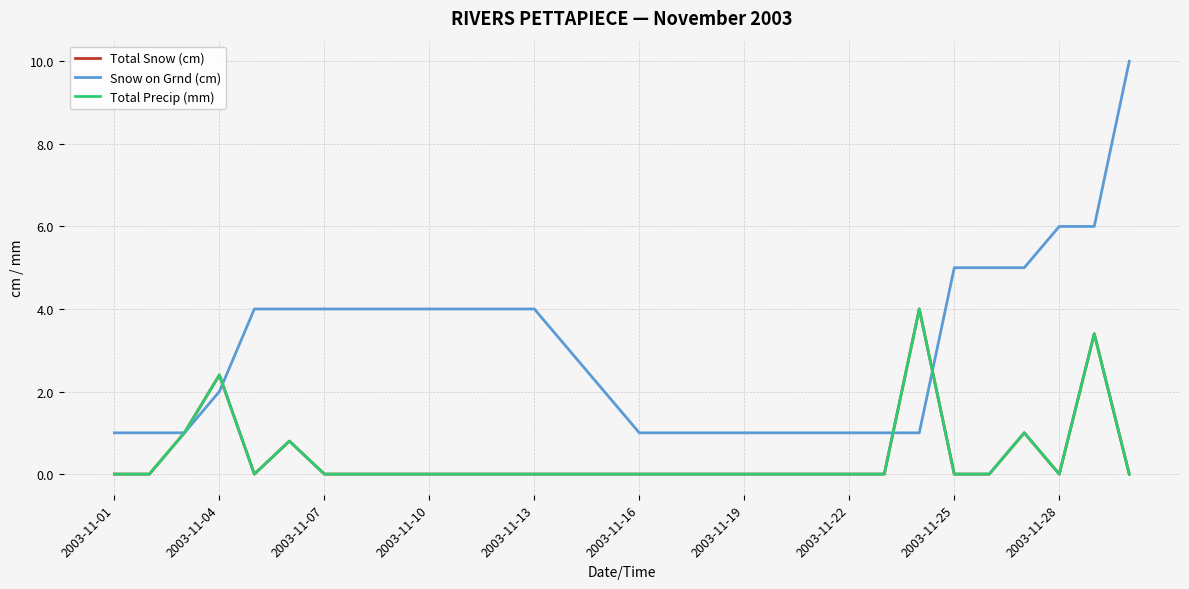

At how many categories does at least one series exceed 8?

1